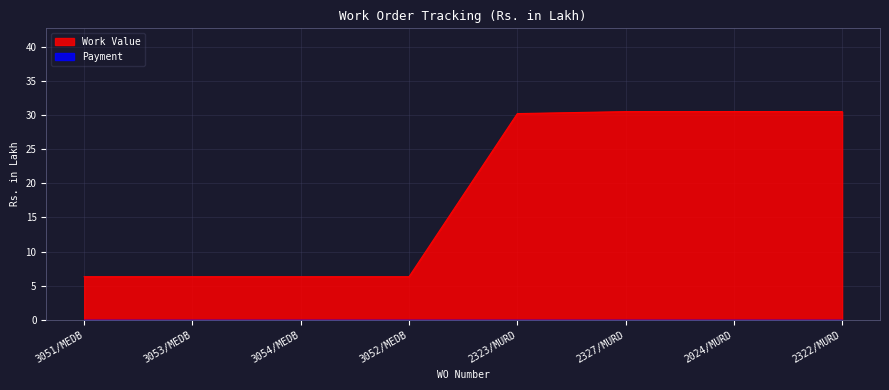

What is the value of the 1st point from the left?

6.3